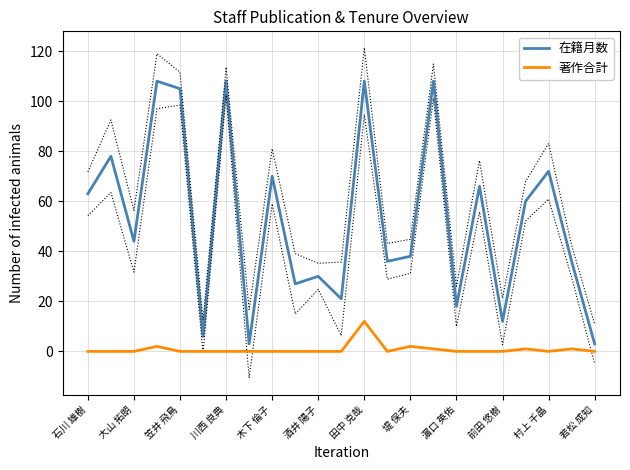

Is this an area chart (filled region under the line)?

No